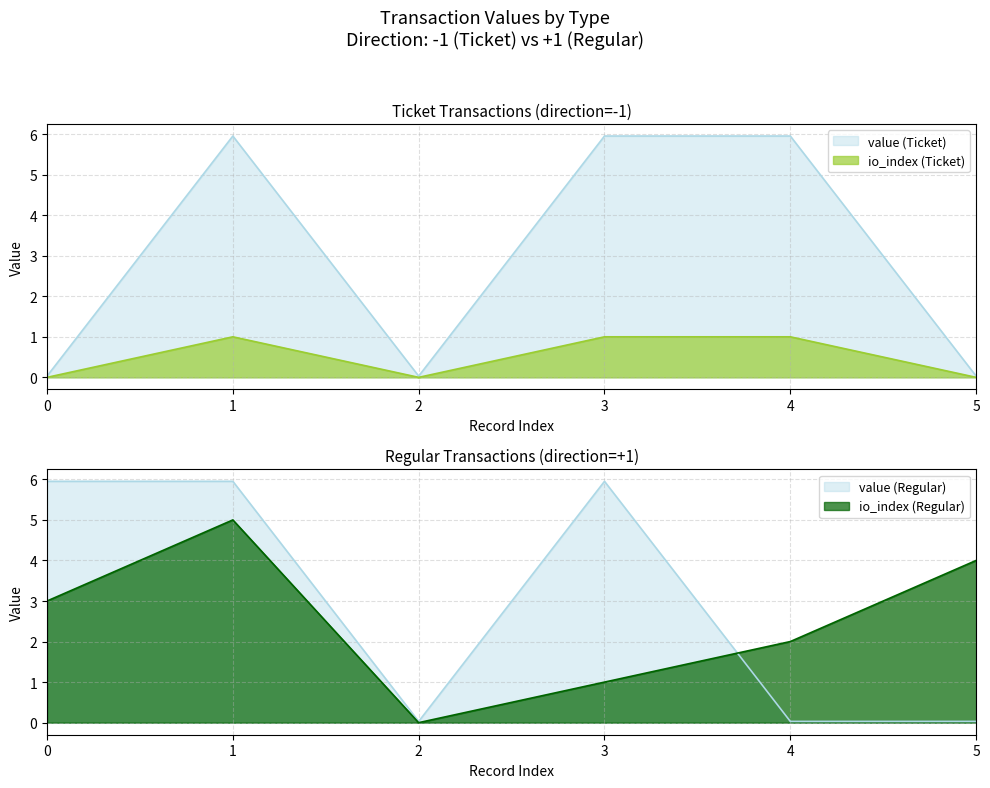

The Regular_io_index series shows -2.0 at 2. True or false?

False